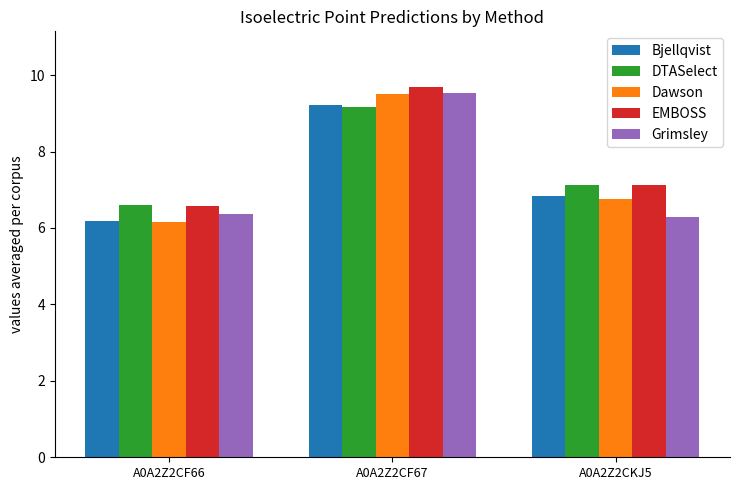

The value of DTASelect at A0A2Z2CF66 is 6.6. True or false?

True